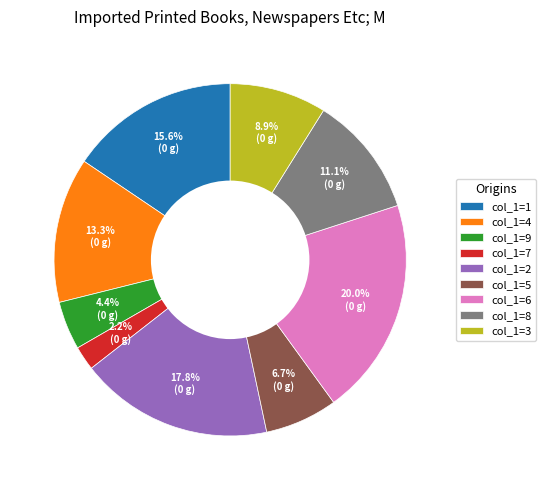

Which slice is the largest?

col_1=6